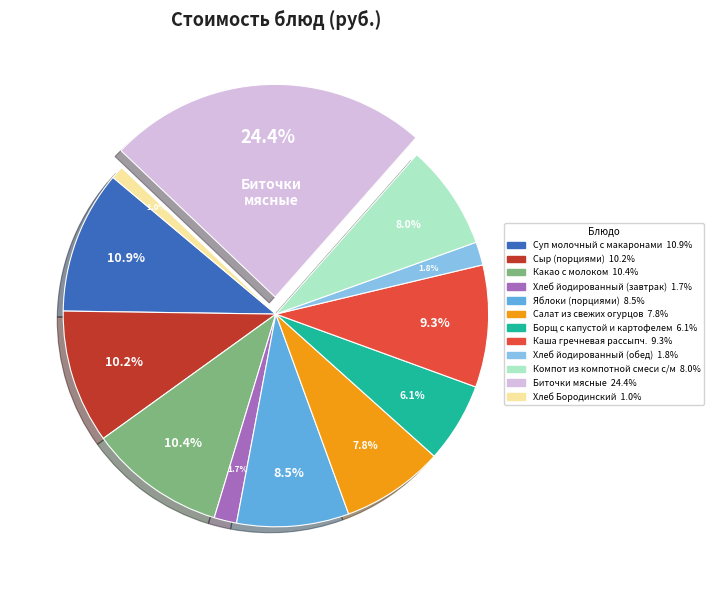

To the nearest percent, what is the average slice percentage?

8%